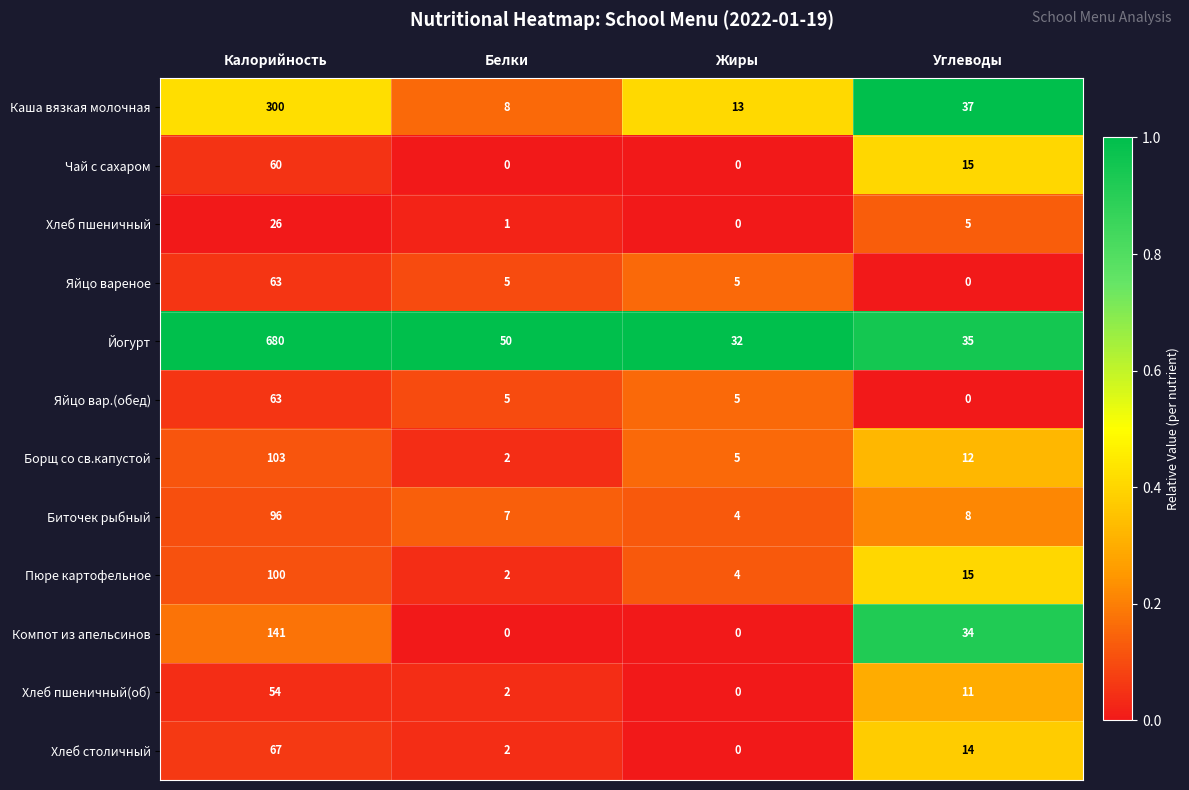

At which category does the chart reach its peak across all series?

Калорийность